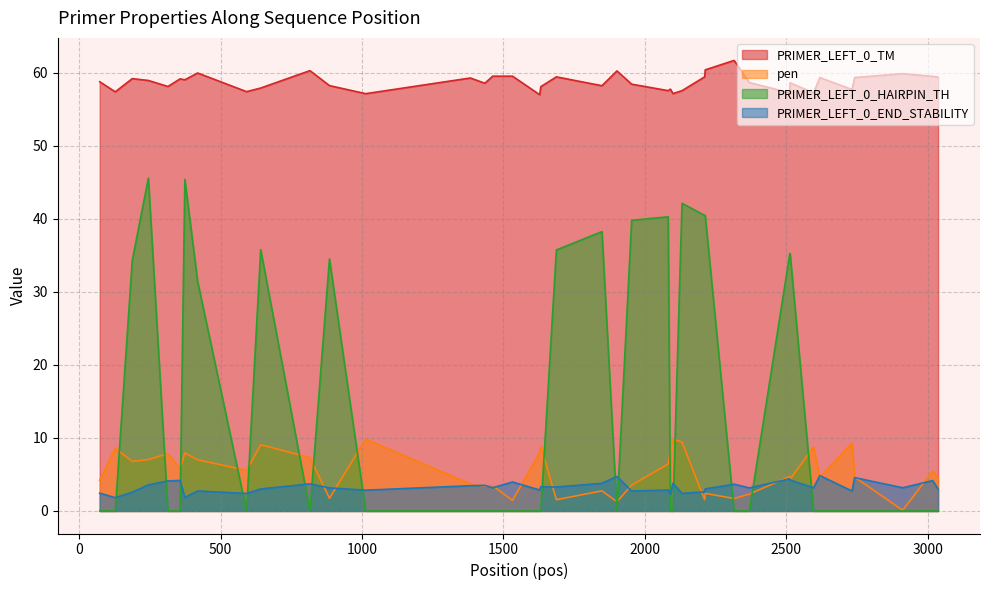

Between which two adjacent categories do PRIMER_LEFT_0_END_STABILITY and pen first intersect?

816 and 885